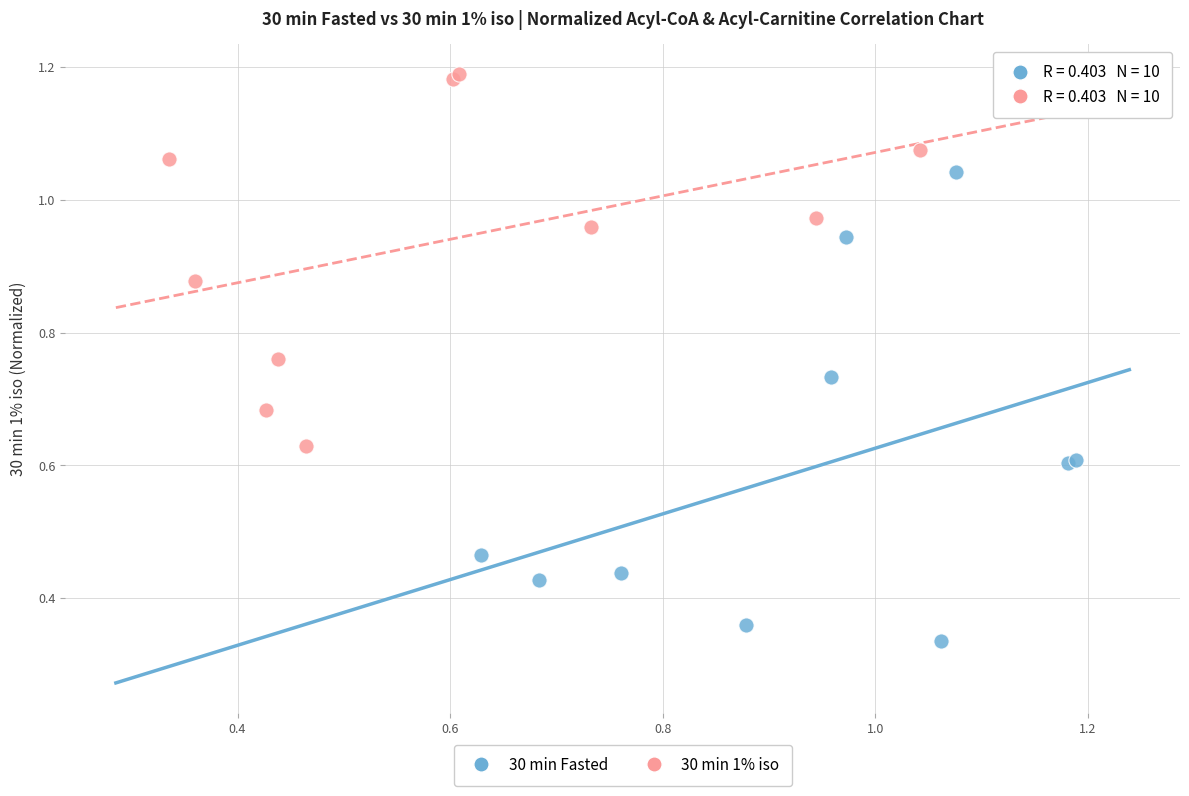

Which series contains the lowest Y value?

30 min Fasted